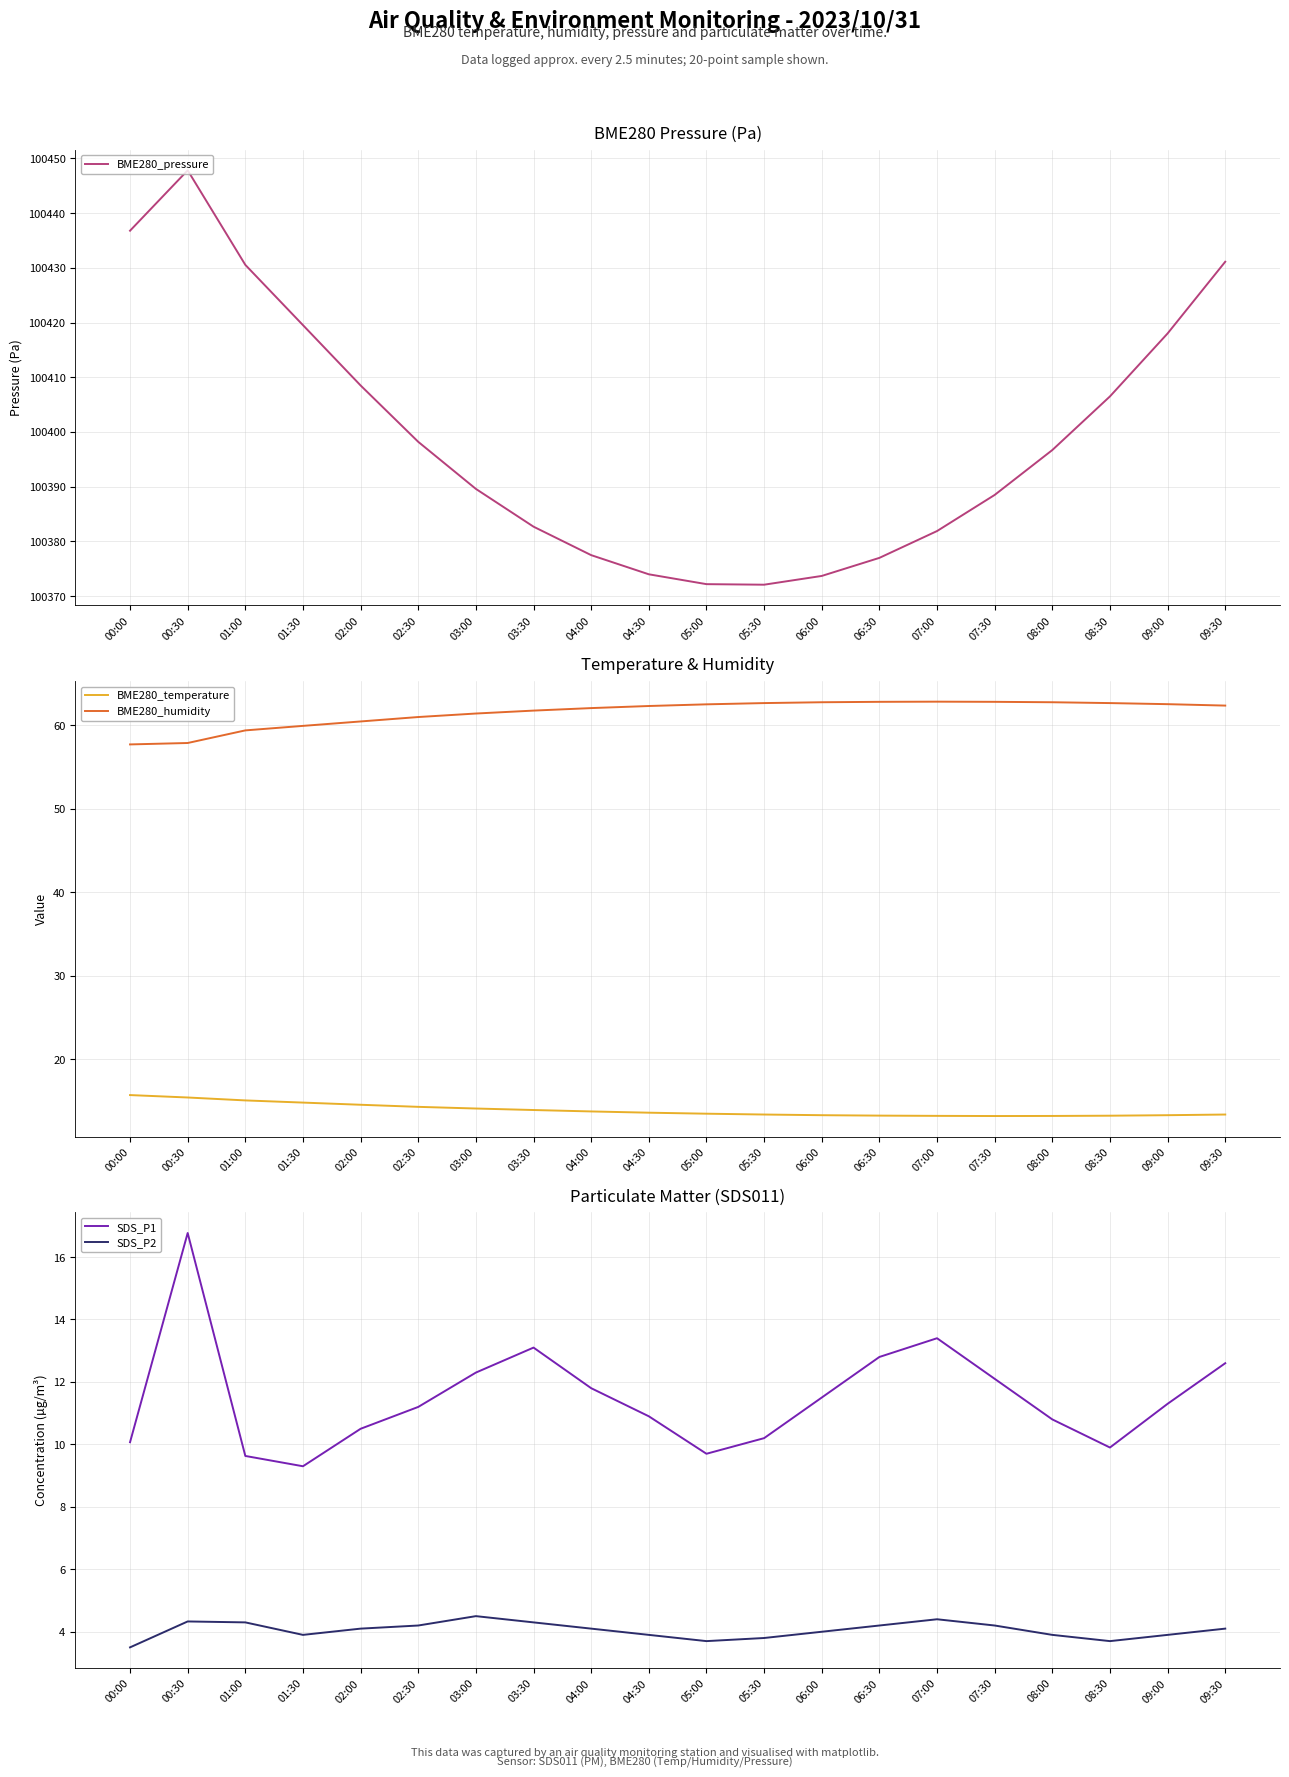

Which series has the widest spread of values?

BME280_pressure